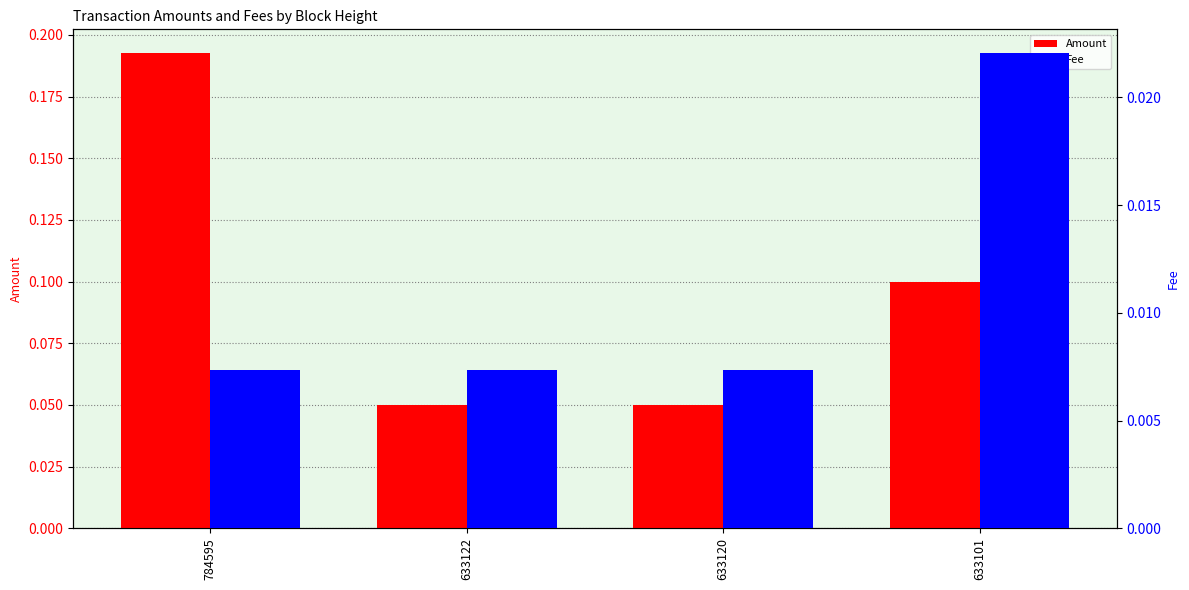

The Amount series shows 0.1 at 633101. True or false?

True